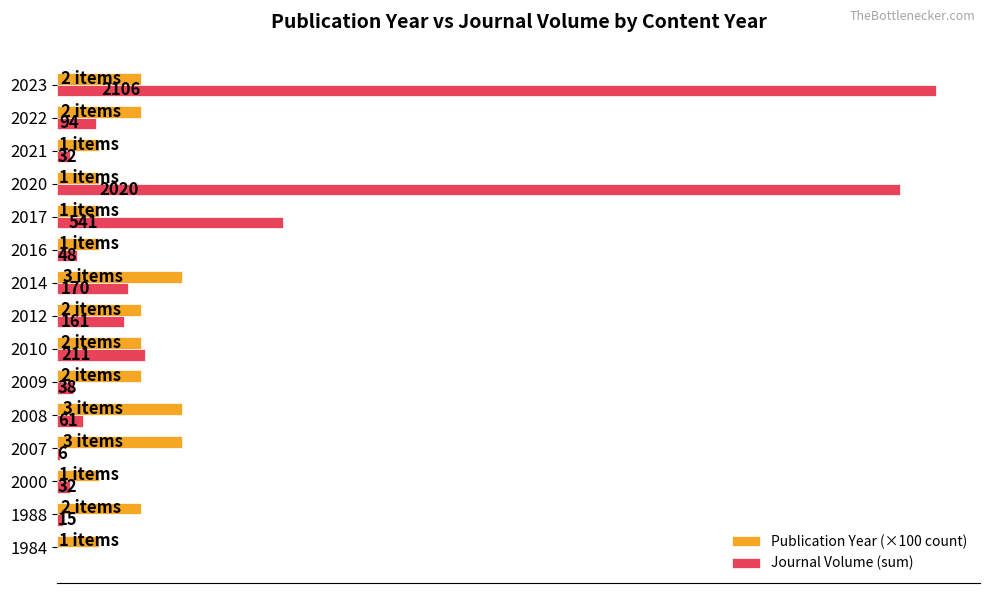

What are all the series names shown in the legend?

Publication Year (×100 count), Journal Volume (sum)